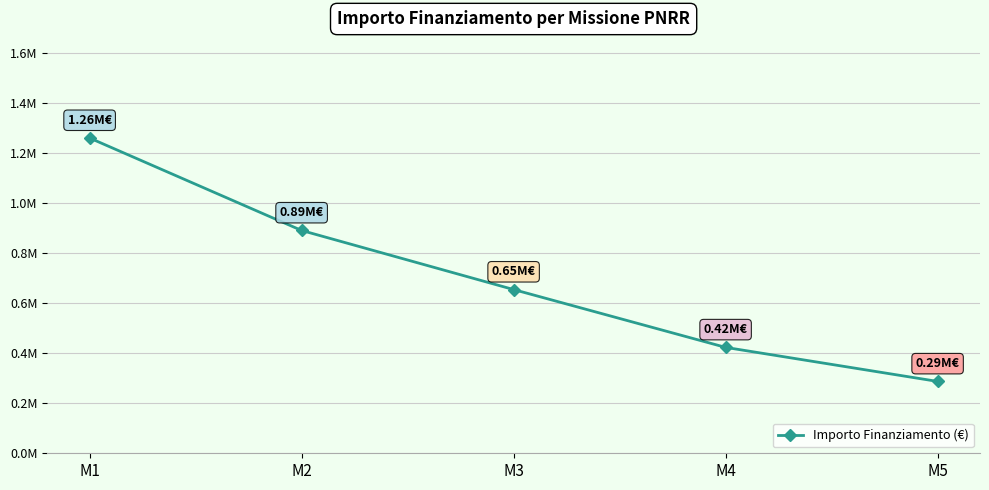

True or false: the data shows 423000 at M4.

True